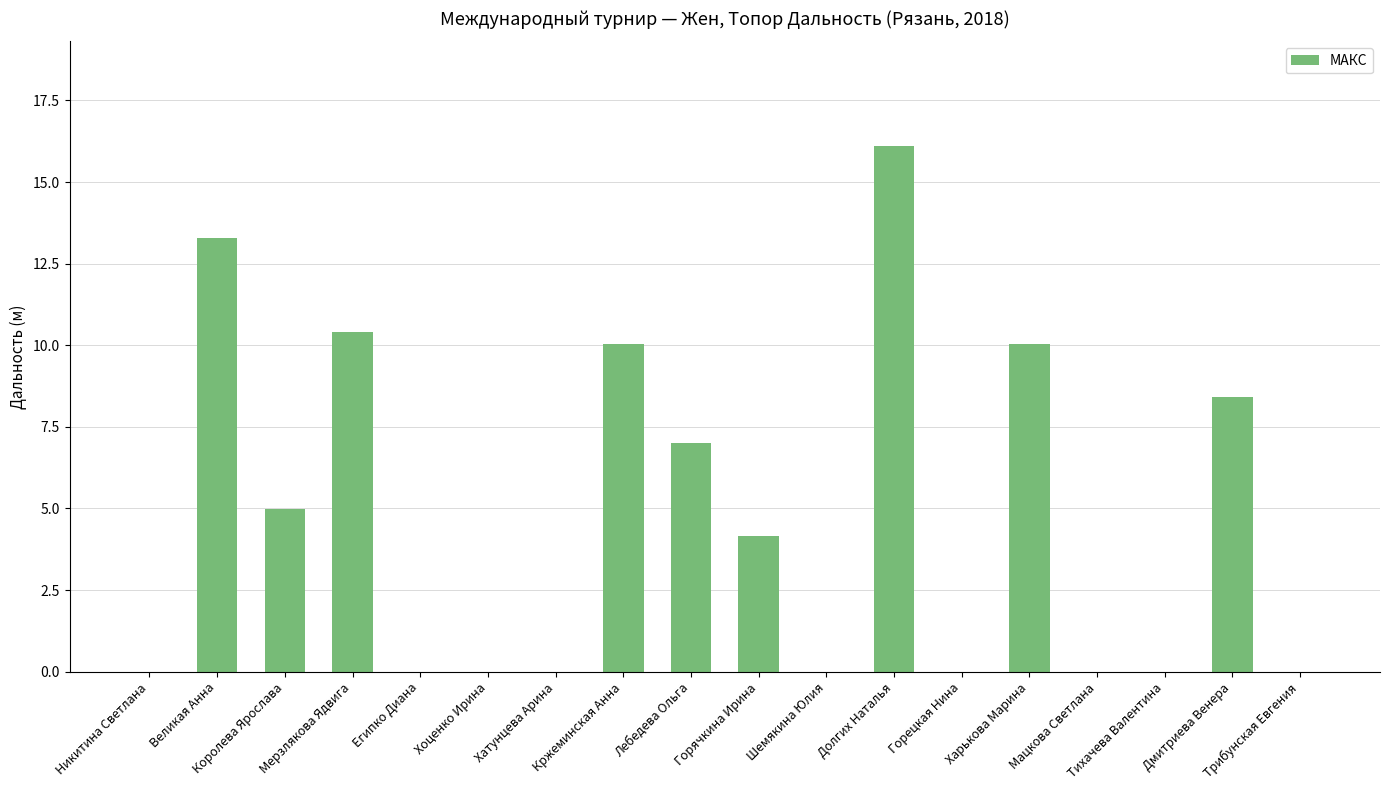

True or false: the data shows 0.0 at Хоценко Ирина.

True